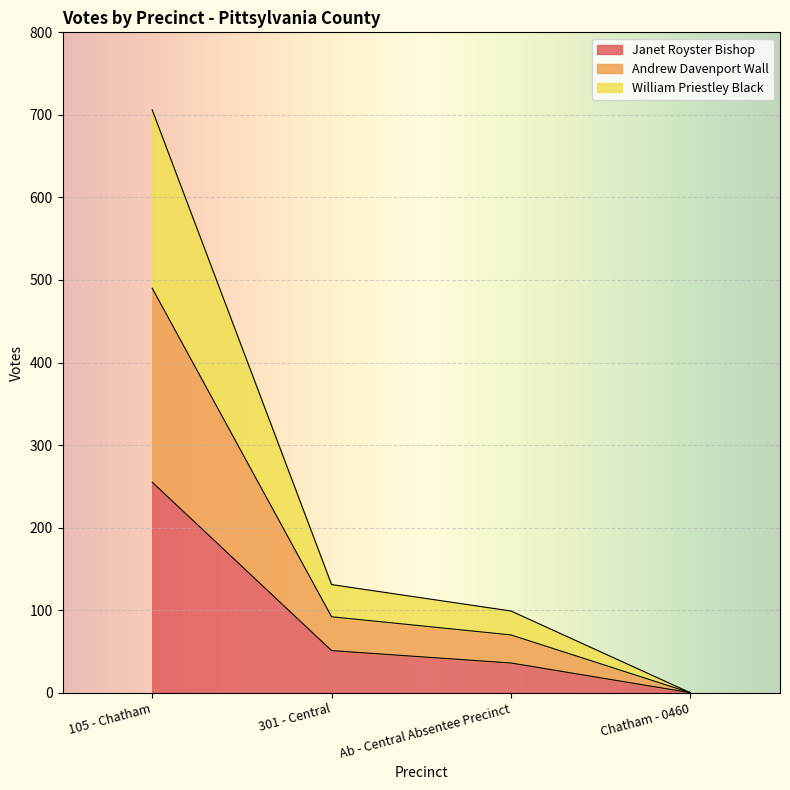

What is the total value across all series at Ab - Central Absentee Precinct?

99